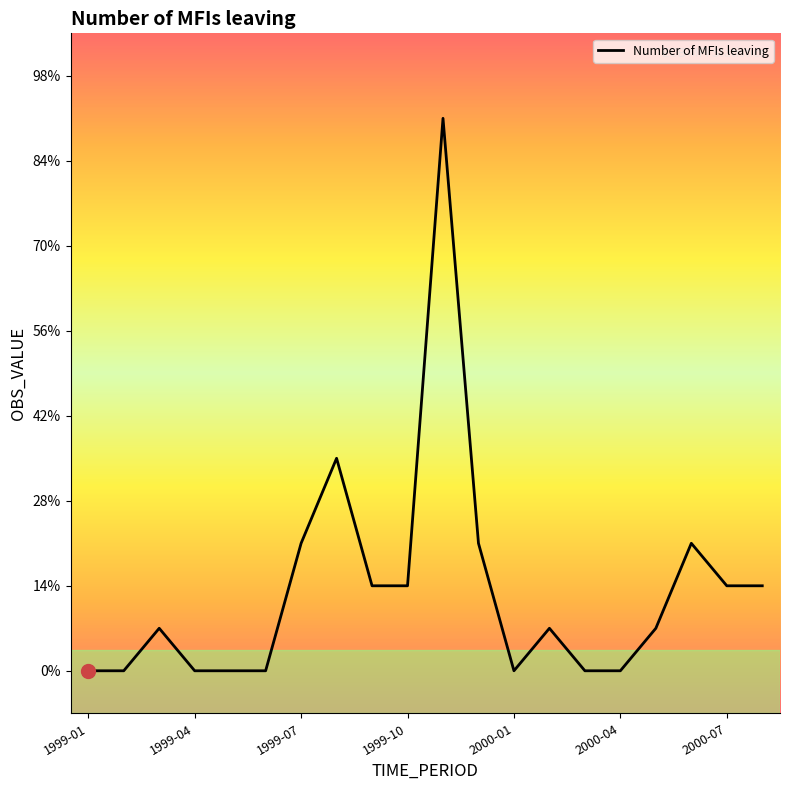

Does the chart have visible grid lines?

No